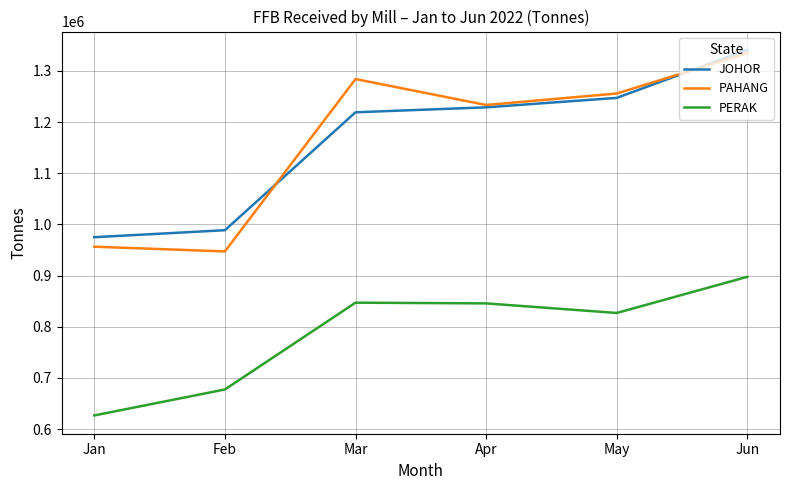

What is the spread (max minus min) of values at Apr?

387547